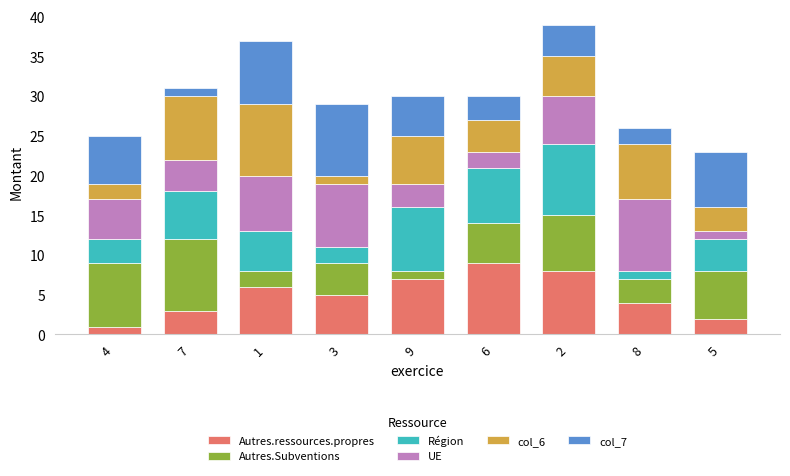

What is the average value of the Autres.ressources.propres series?

5